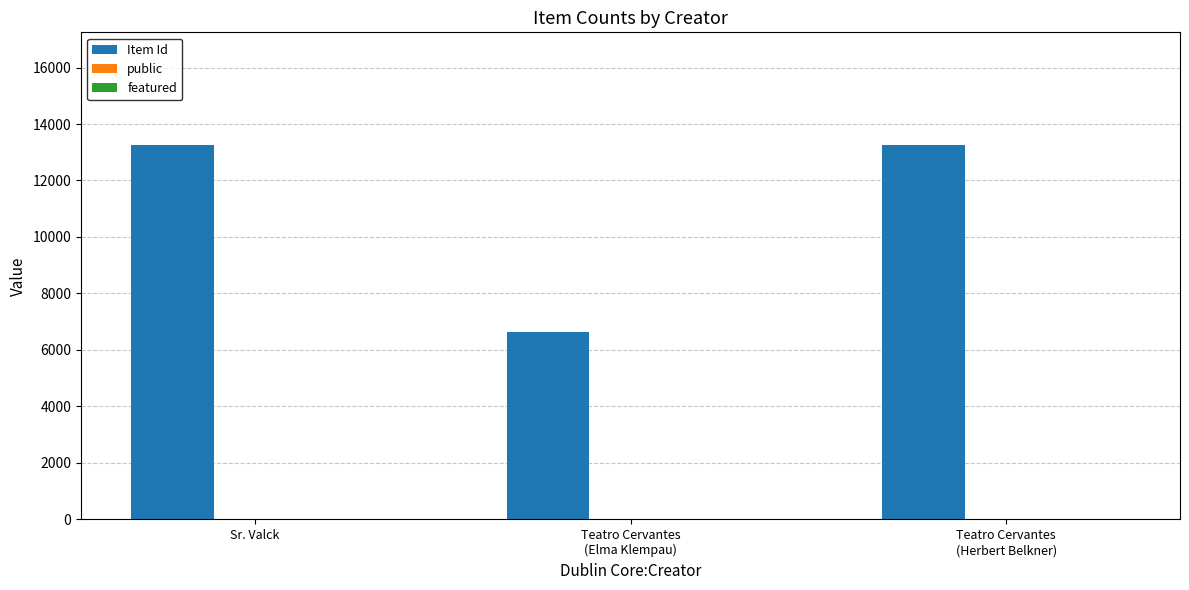

Which series has the largest total across all categories?

Item Id